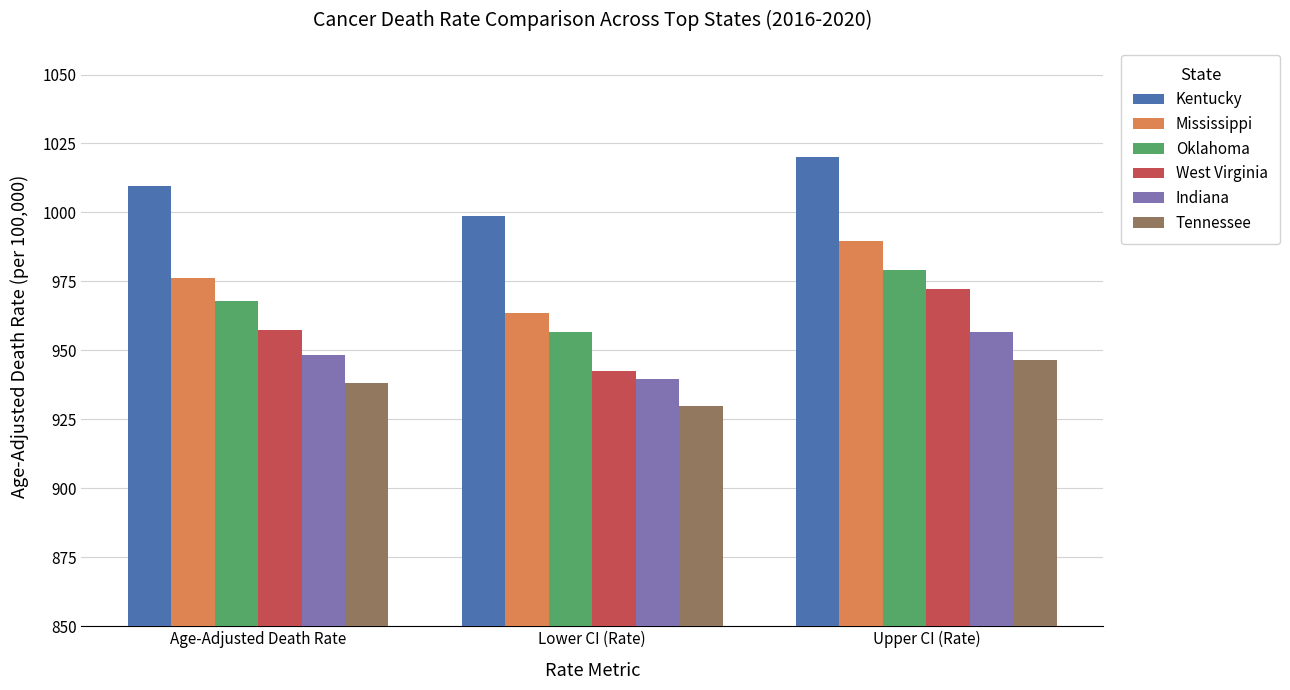

What value does the Mississippi series have at Age-Adjusted Death Rate?

976.4